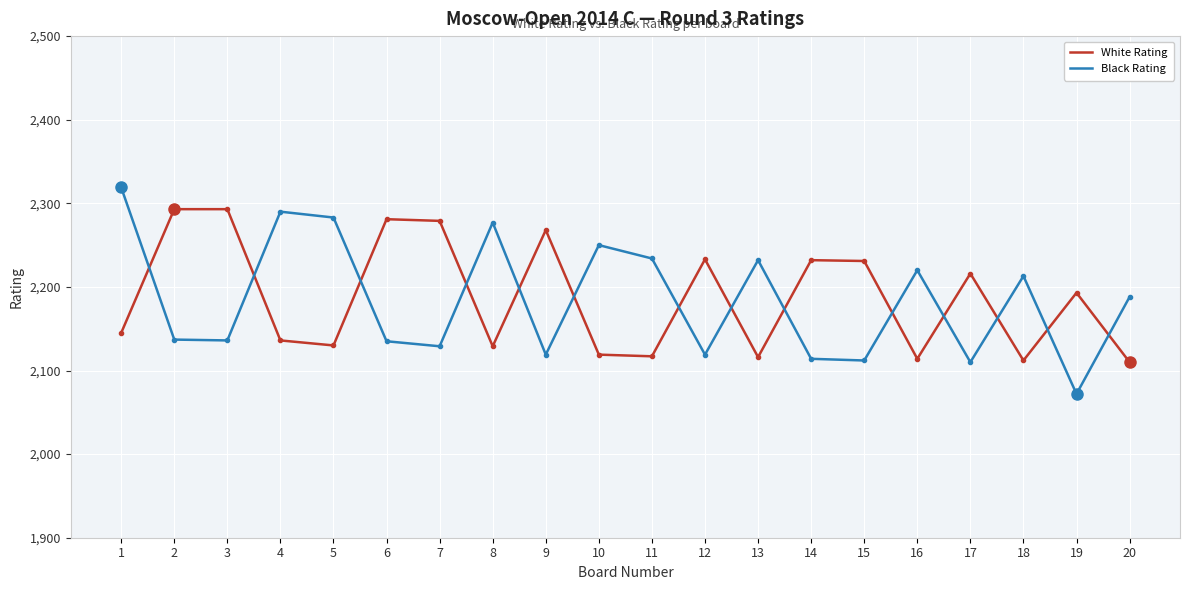

What is the difference between the second highest and second lowest values in the White Rating series?

181